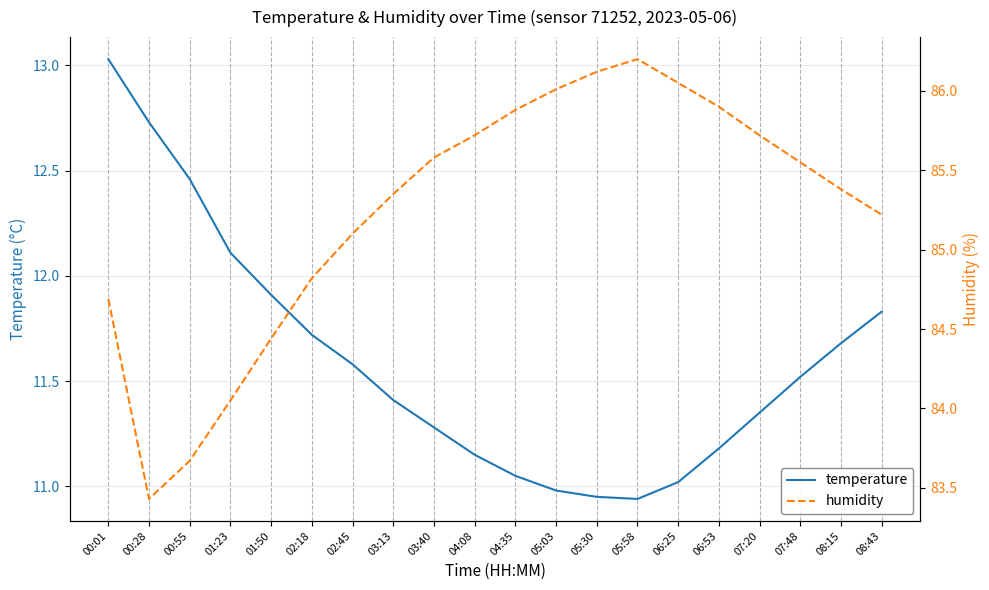

At which label does humidity first exceed 85?

02:45